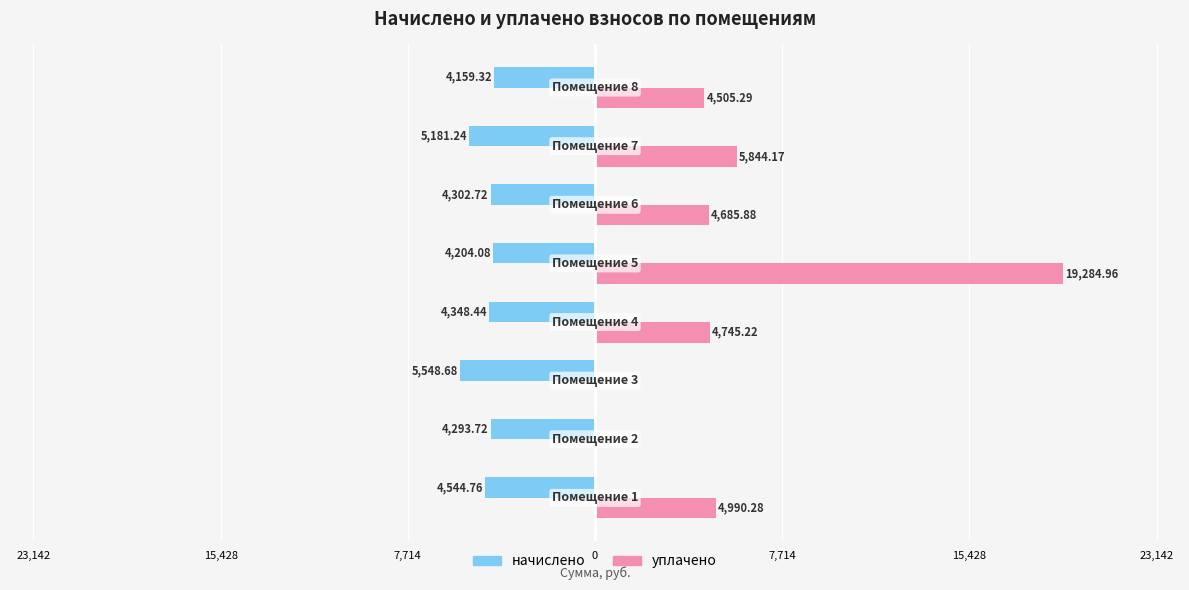

What are all the series names shown in the legend?

начислено, уплачено